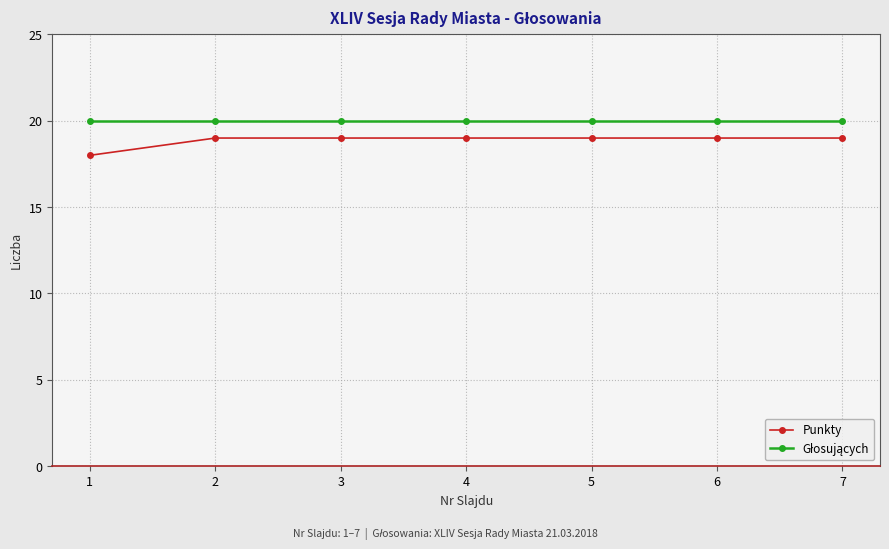

What value does the Punkty series have at 1?

18